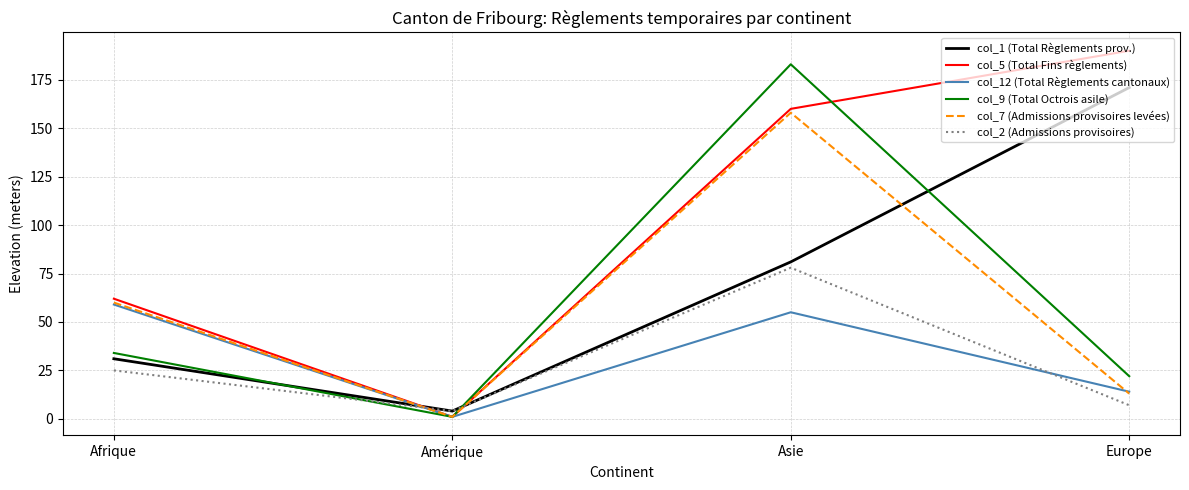

At how many categories does at least one series exceed 48?

3